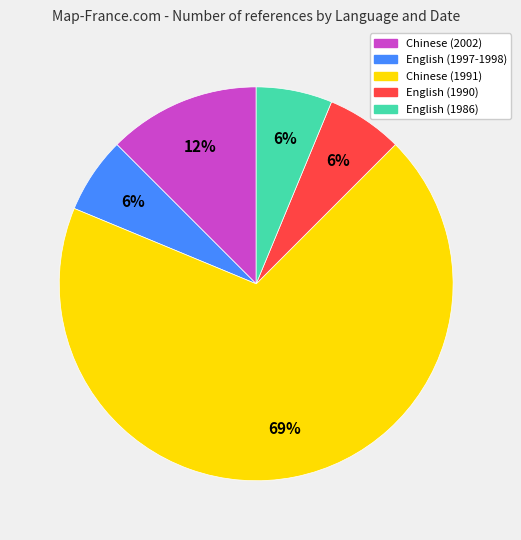

The Chinese (2002) slice represents 25% of the pie. True or false?

False